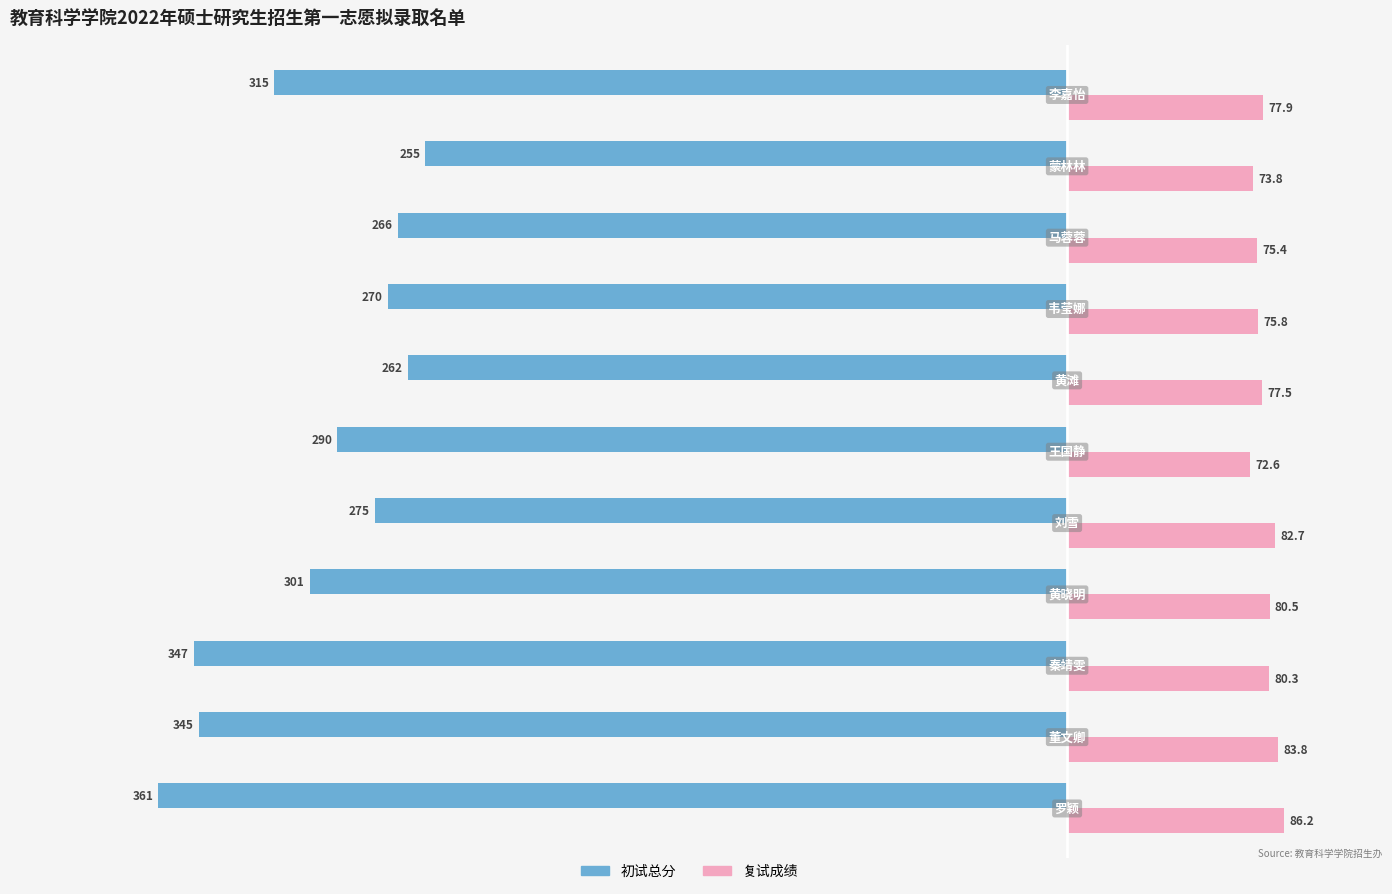

List the series in order of their overall mean, highest first.

复试成绩, 初试总分